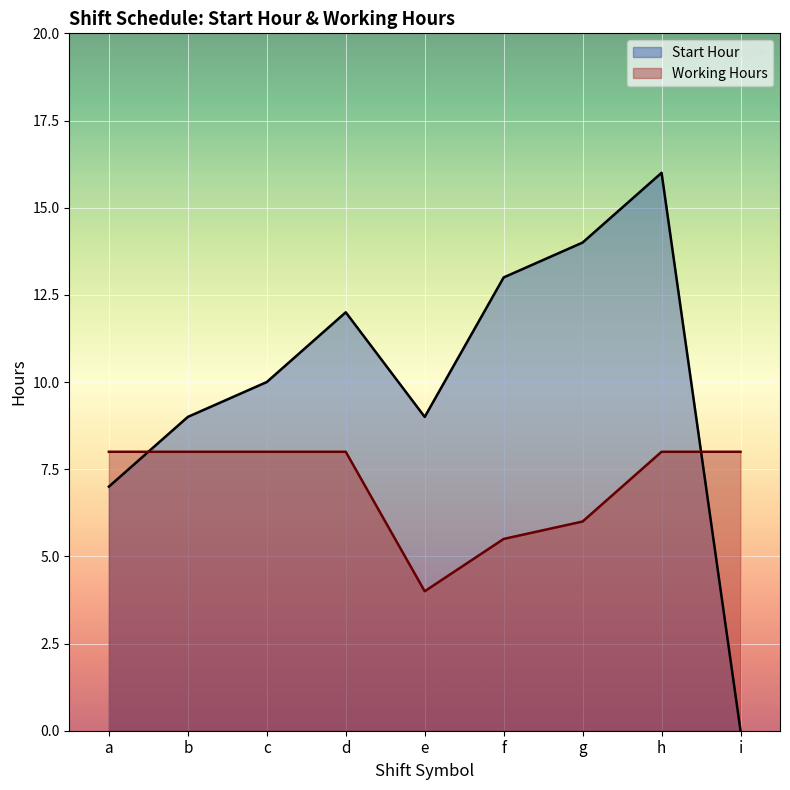

What is the difference between the highest and lowest values at e?

5.0